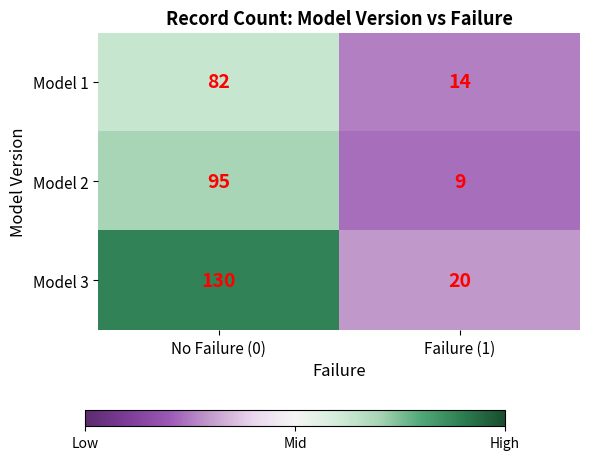

How many values in the Model 3 series are below 130?

1